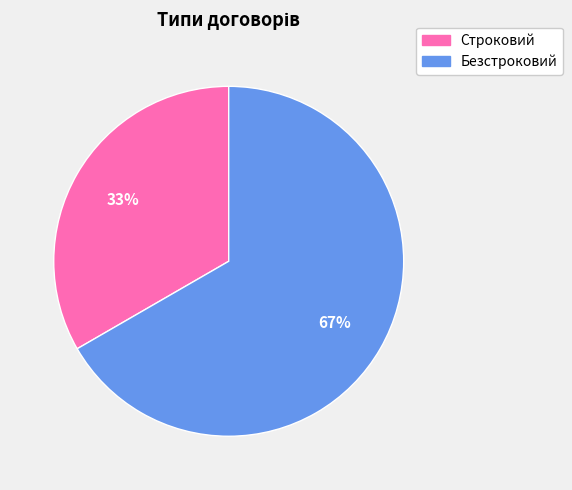

Which has a higher value, Безстроковий or Строковий?

Безстроковий